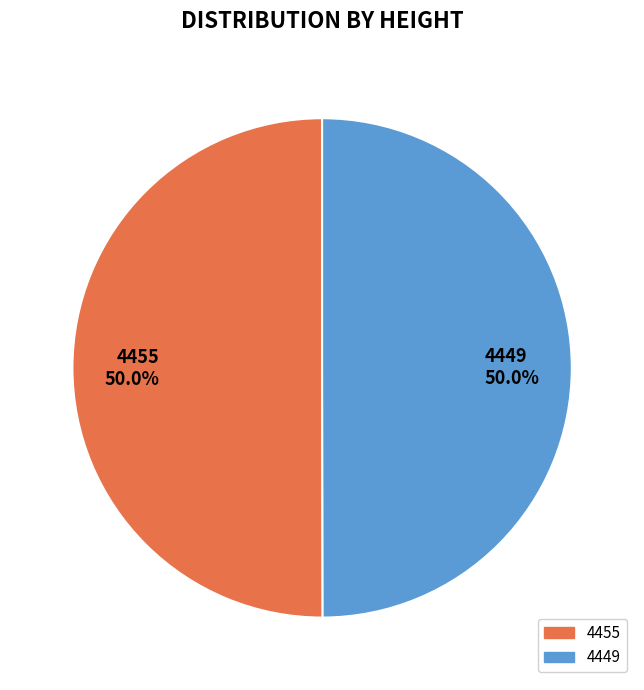

What percentage is the 4449 slice, to the nearest percent?

50%